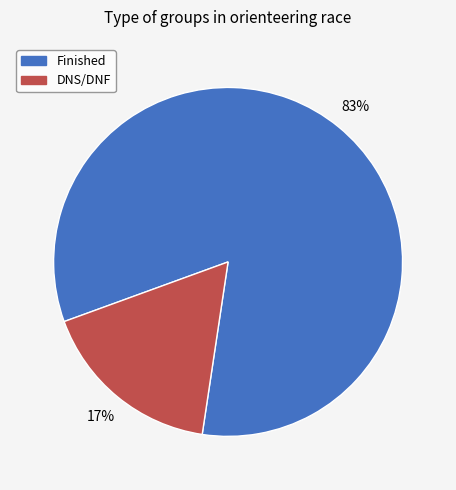

Is there a majority slice in this chart?

Yes